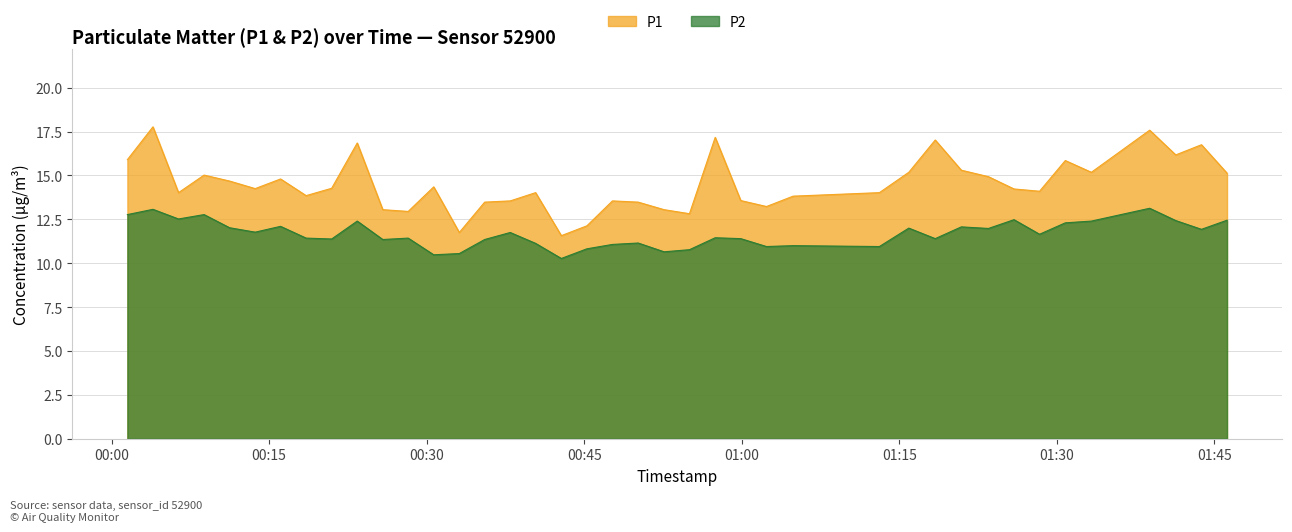

Which series has the largest total across all categories?

P1